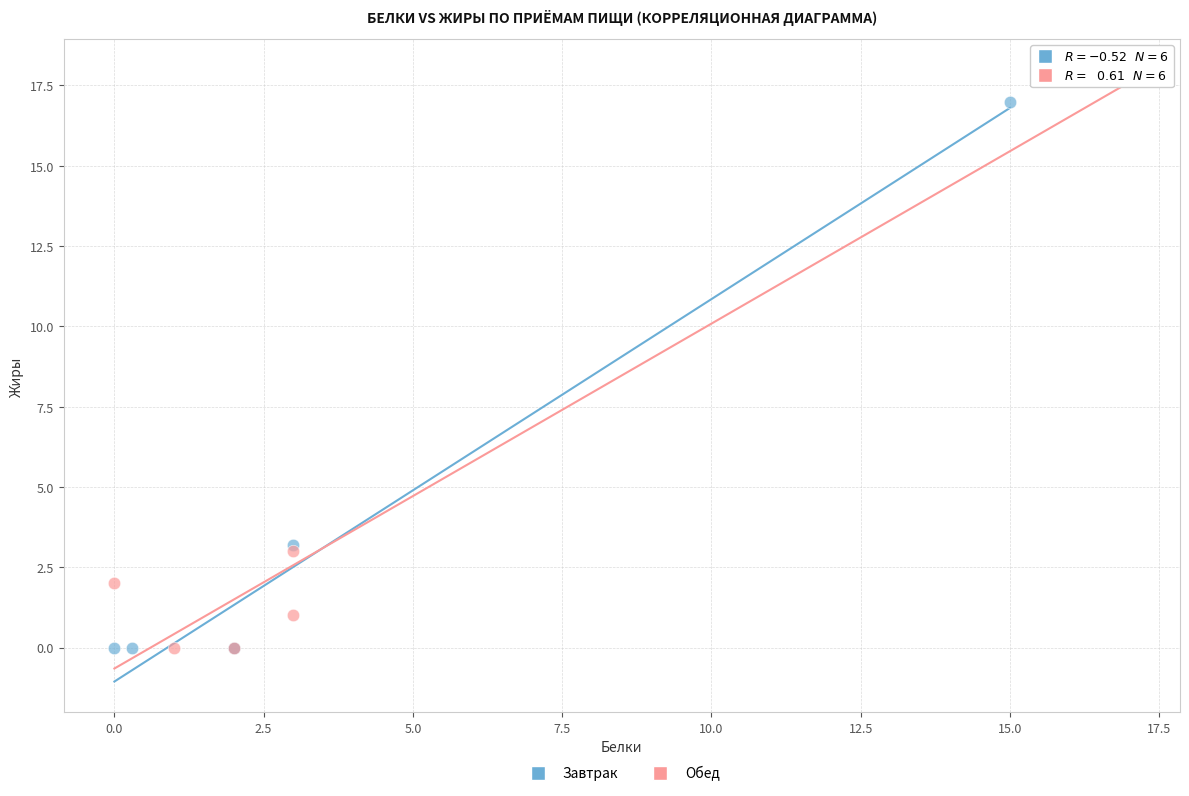

Which series contains the highest Y value?

Обед